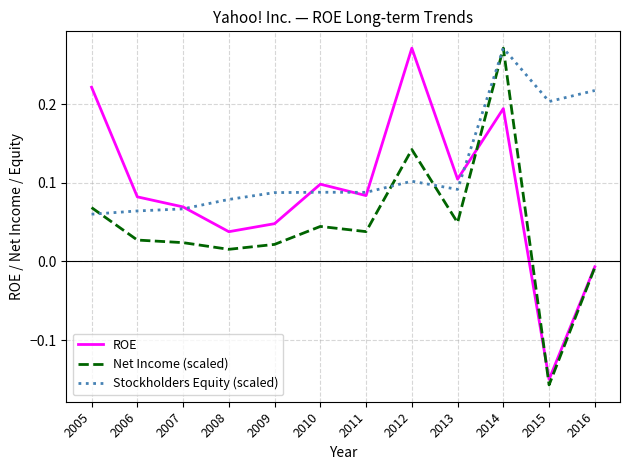

Where does the ROE series first go above 0?

2005